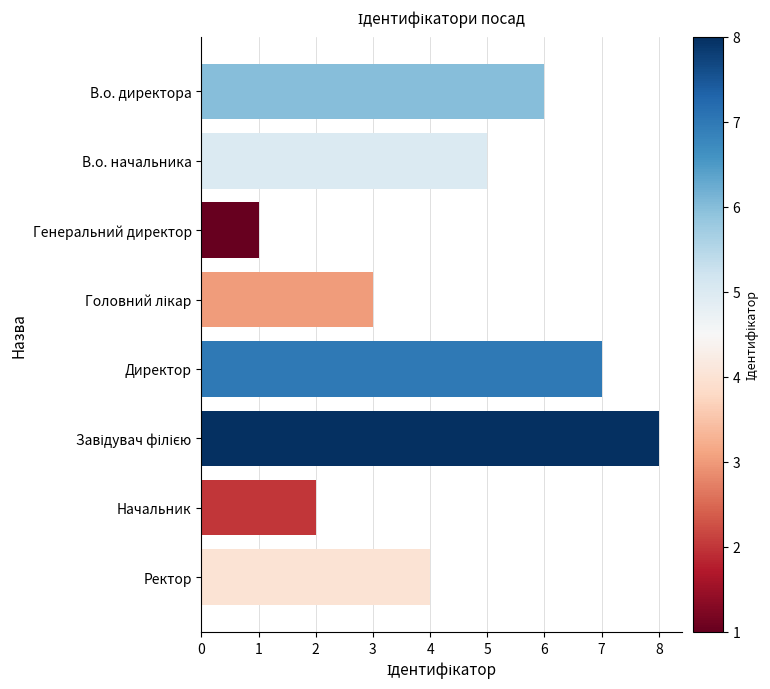

True or false: the data shows 7 at Директор.

True